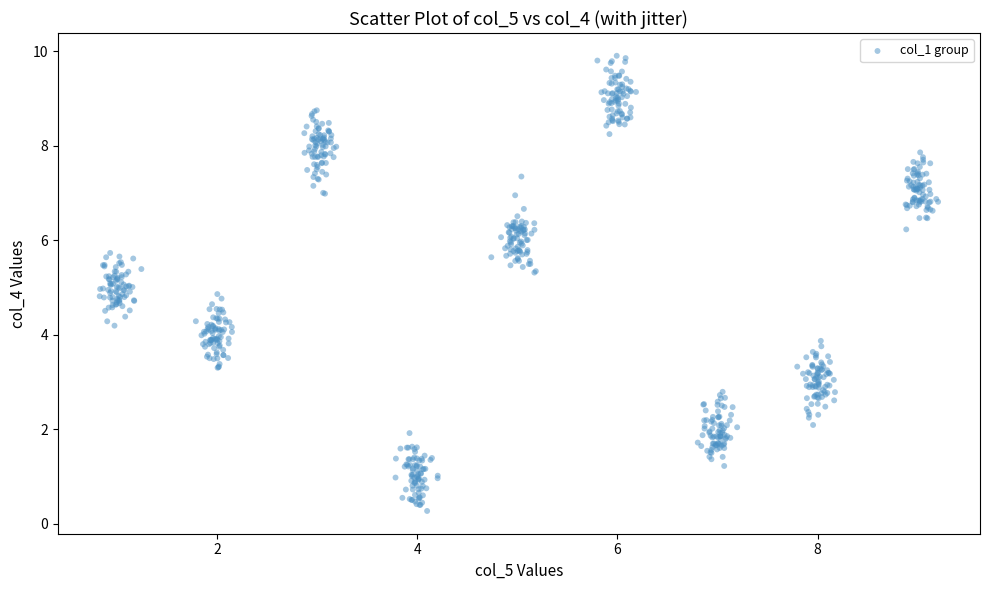

What is the range of Y values (max minus min)?

9.6